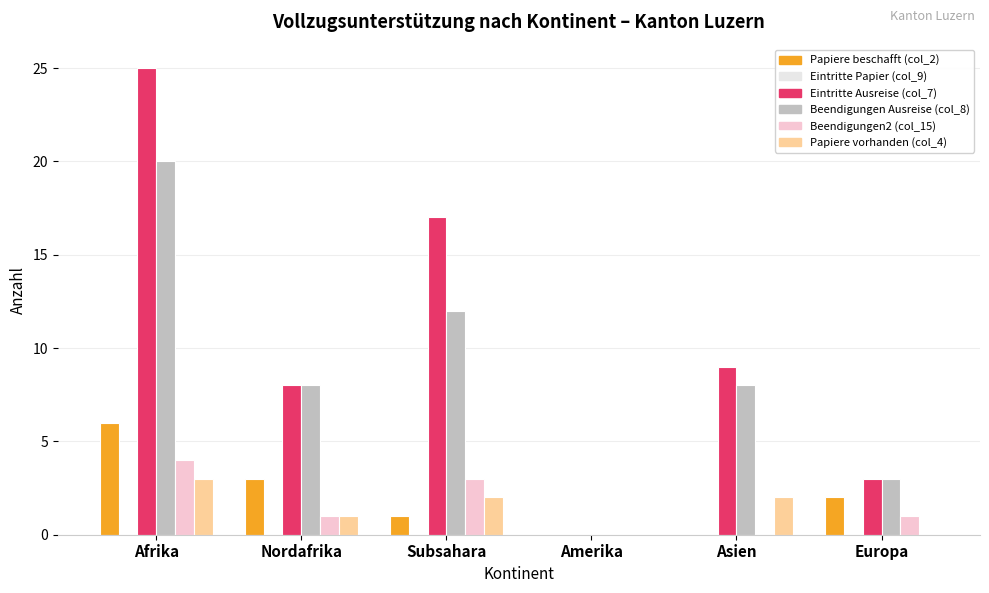

At which label does Papiere vorhanden (col_4) first exceed 2?

Afrika